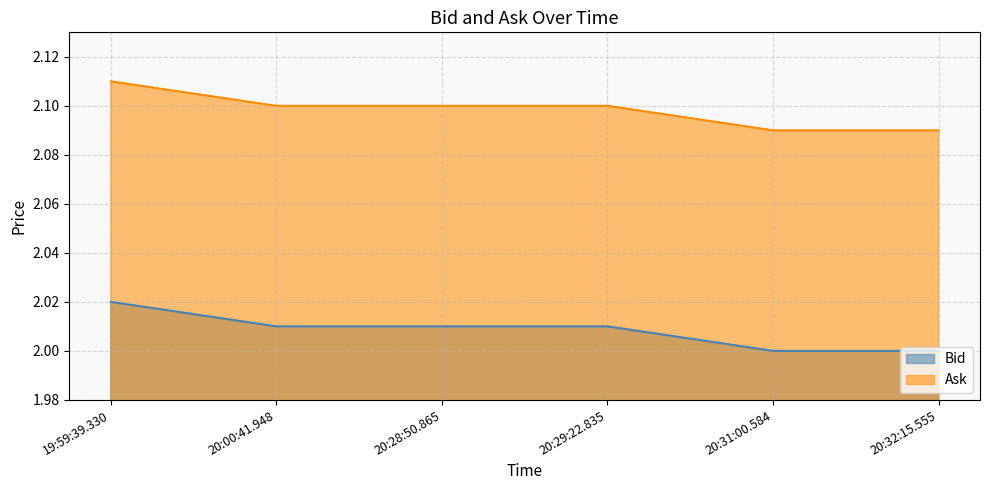

What is the minimum value for Bid?

2.0